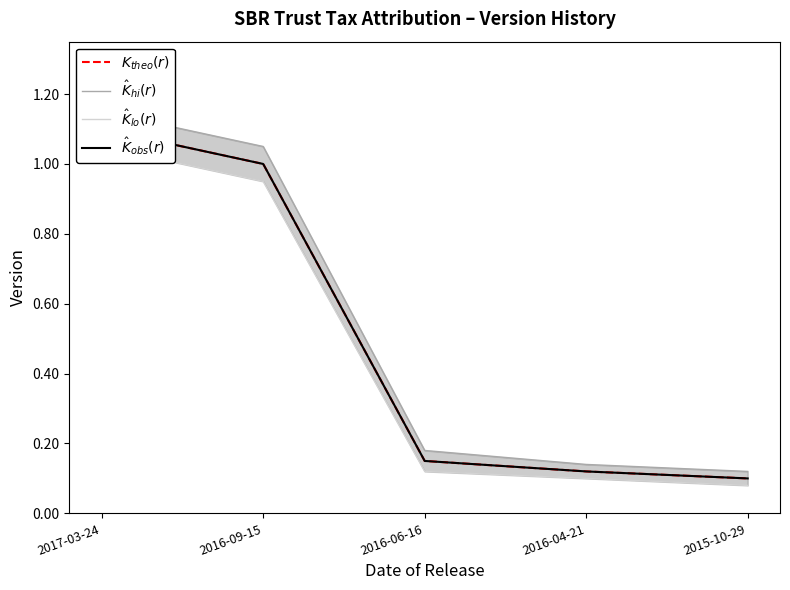

At how many categories does at least one series exceed 0?

5